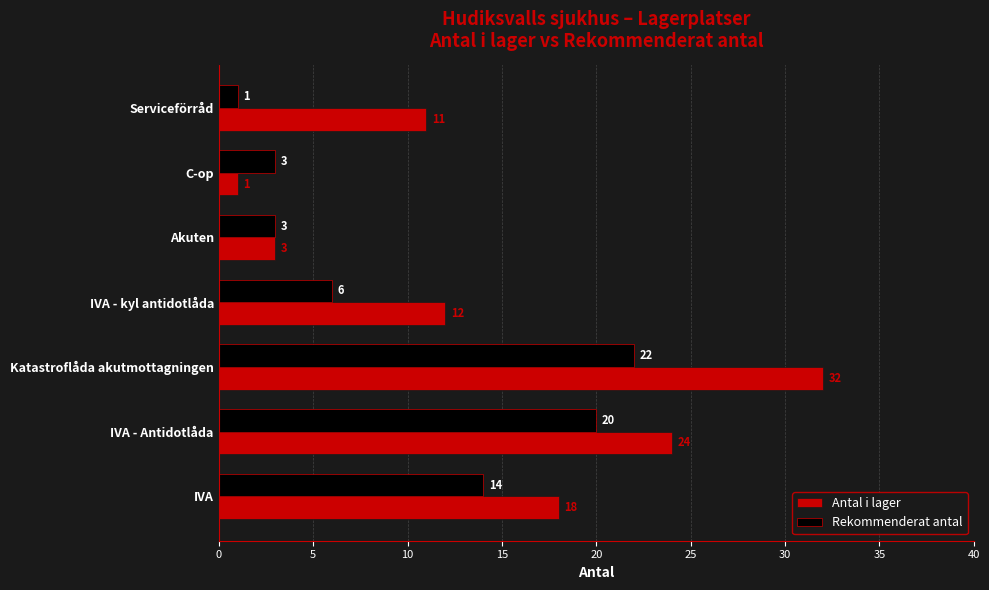

How many categories are shown in the chart?

7